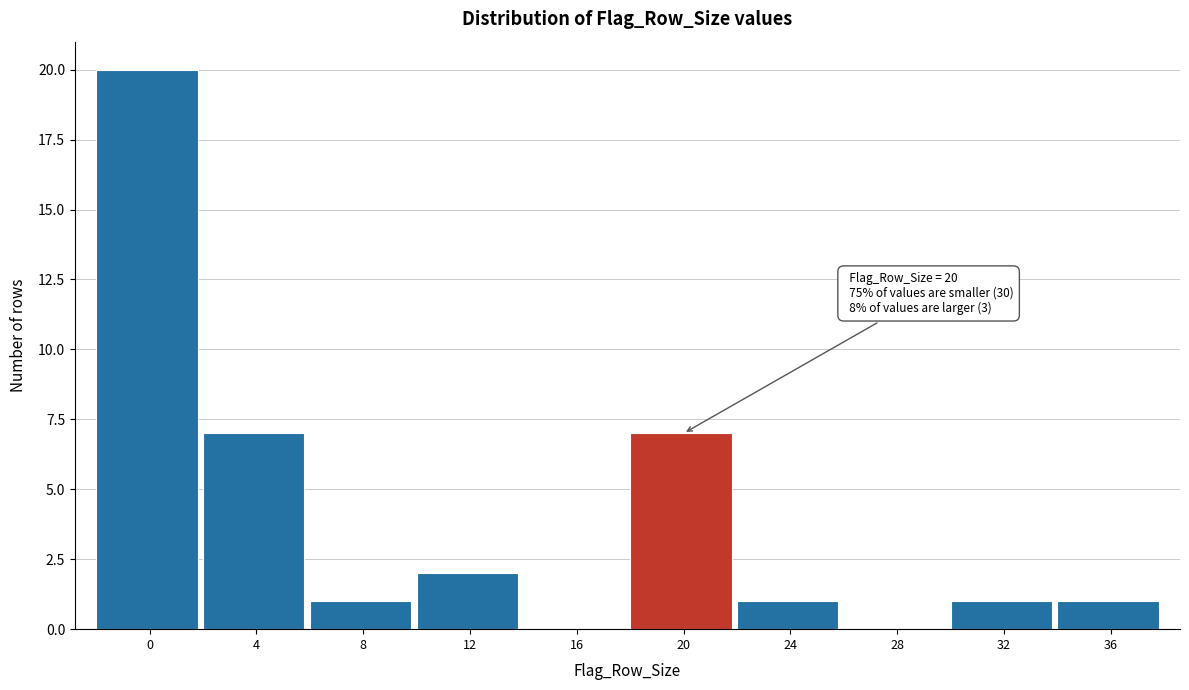

Reading left to right, transcribe all the data shown in this chart.

0=20	4=7	8=1	12=2	16=0	20=7	24=1	28=0	32=1	36=1